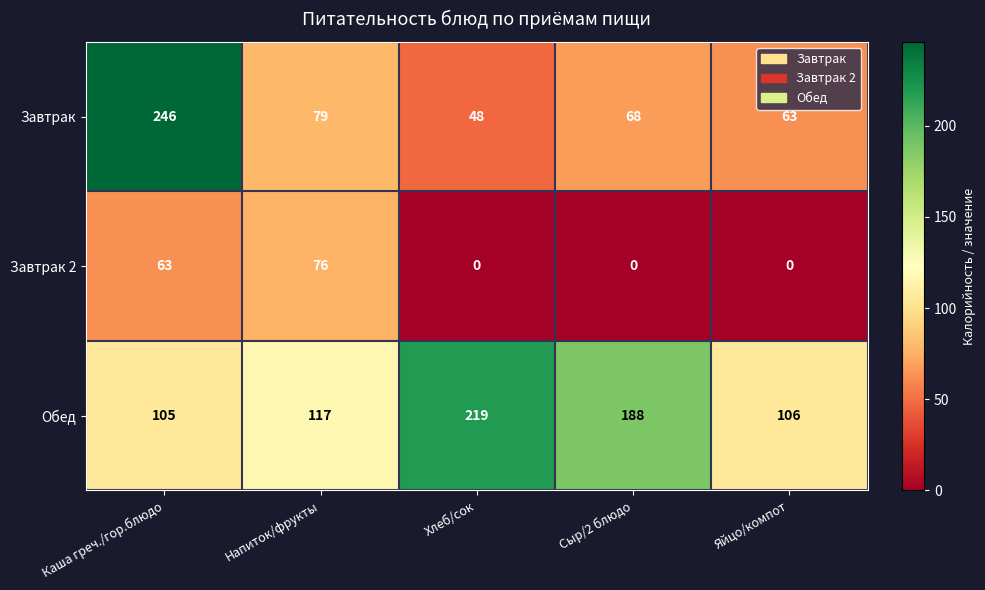

At Каша греч./гор.блюдо, list the series in order from largest to smallest.

Завтрак, Обед, Завтрак 2